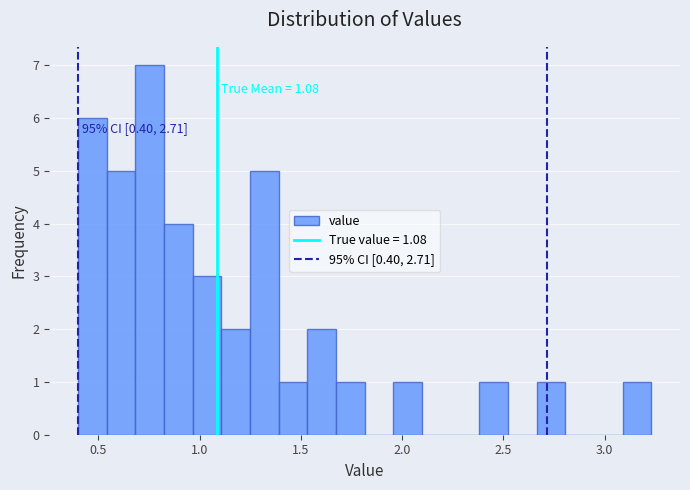

Read against the x-axis, roughly where is the centre of the tallest bar?

0.75